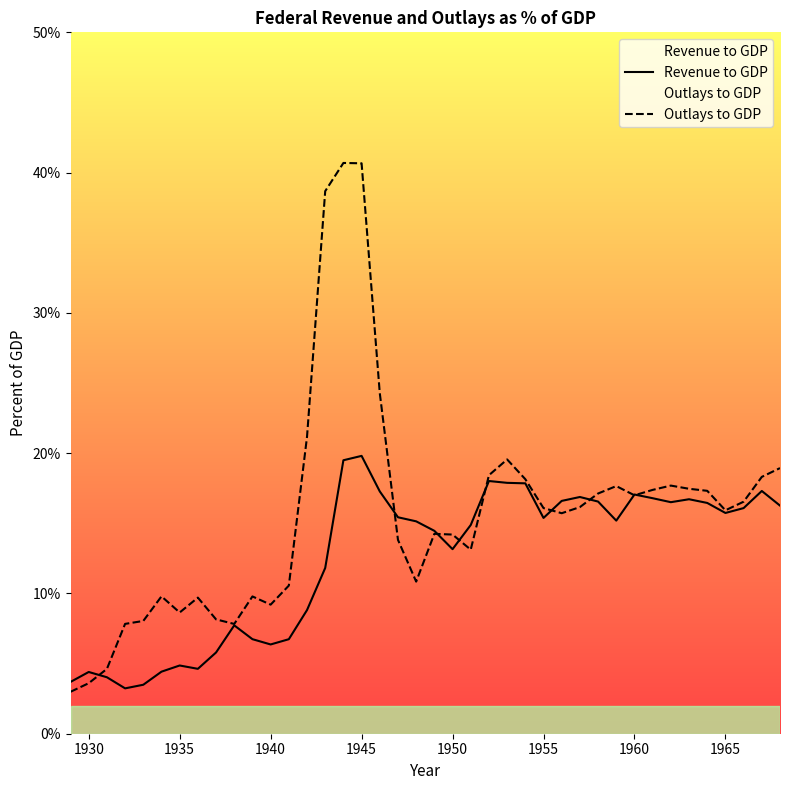

Read the Revenue to GDP value at 1950.

13.2